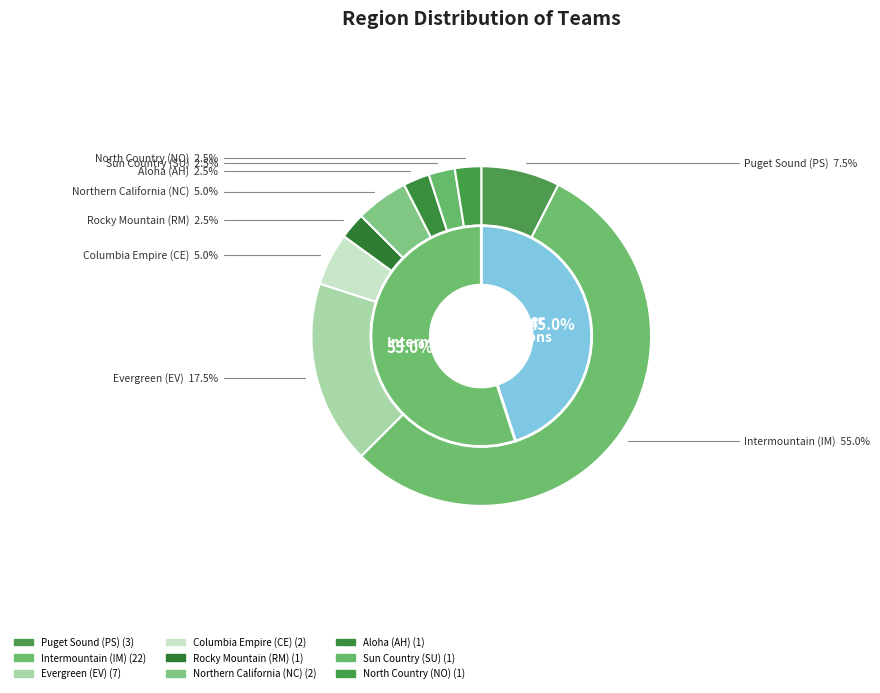

Does any single category account for the majority?

Yes